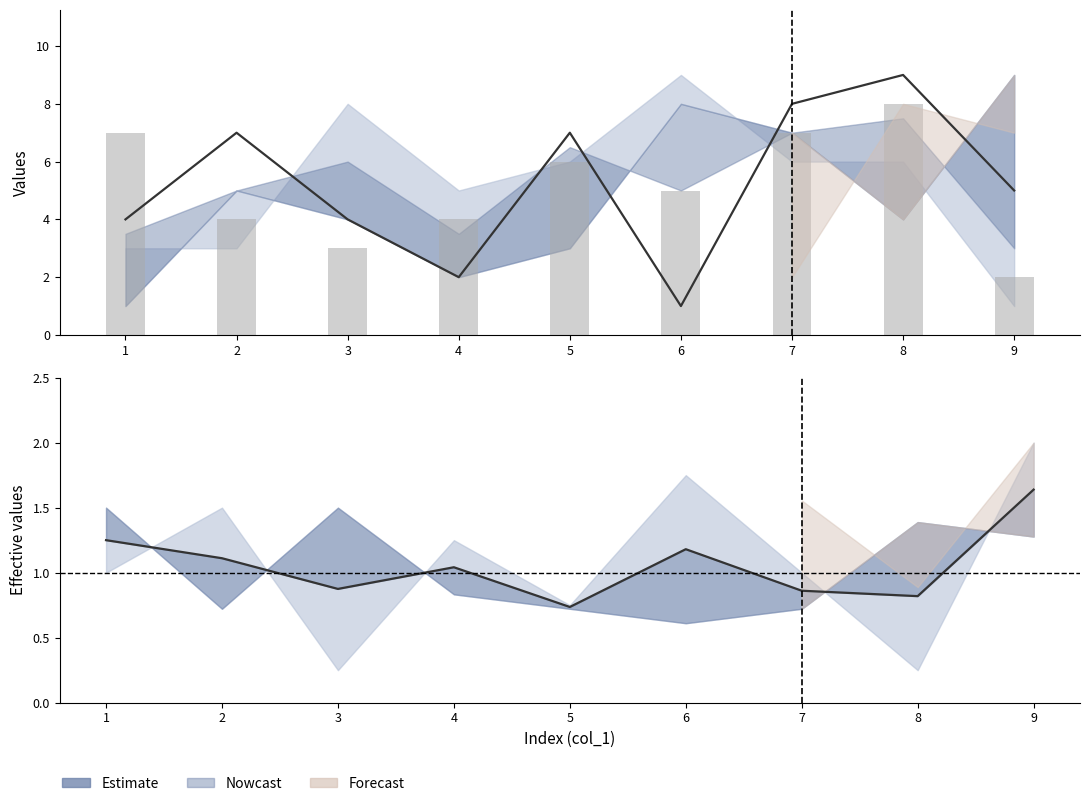

What is the value of the col_2 bar at the 6th from the left?

1.0